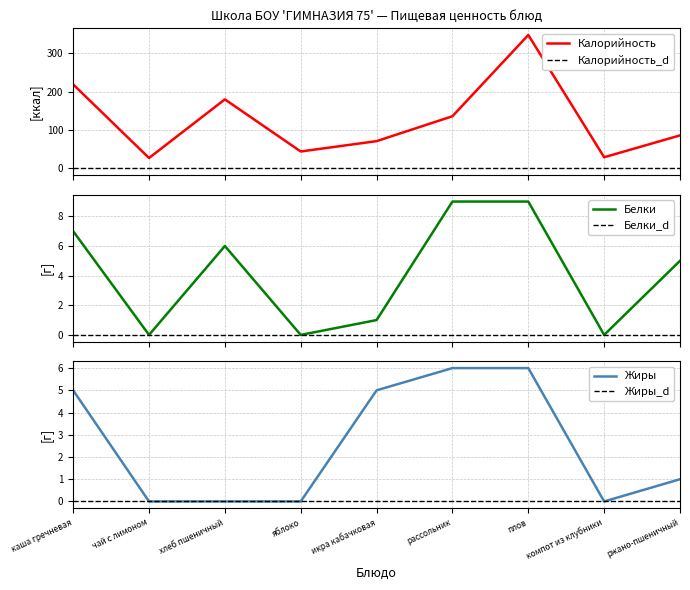

True or false: Белки has more than 2 interior local peaks.

False